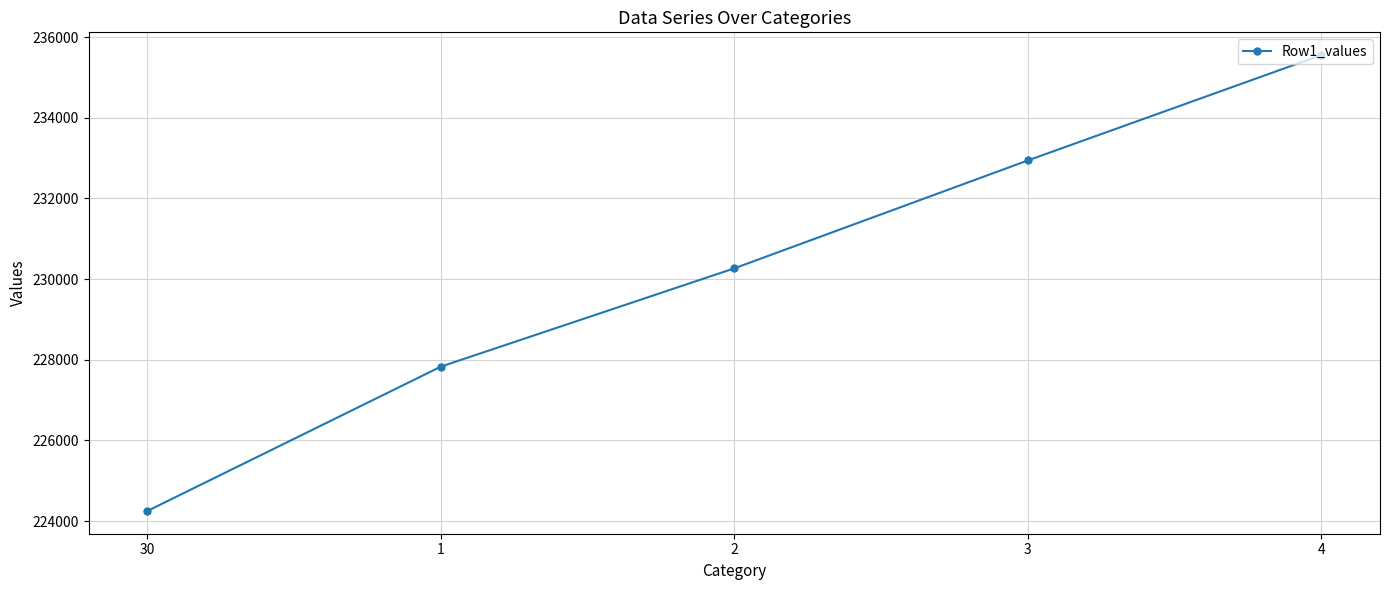

What is the sum of all values?

1150848